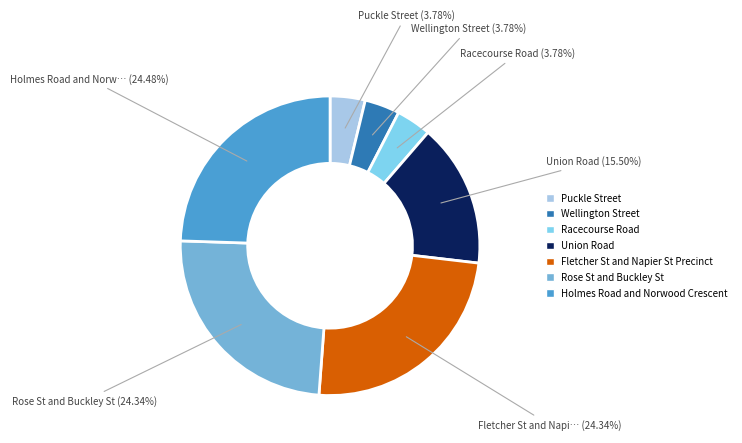

How many segments does this pie chart have?

7